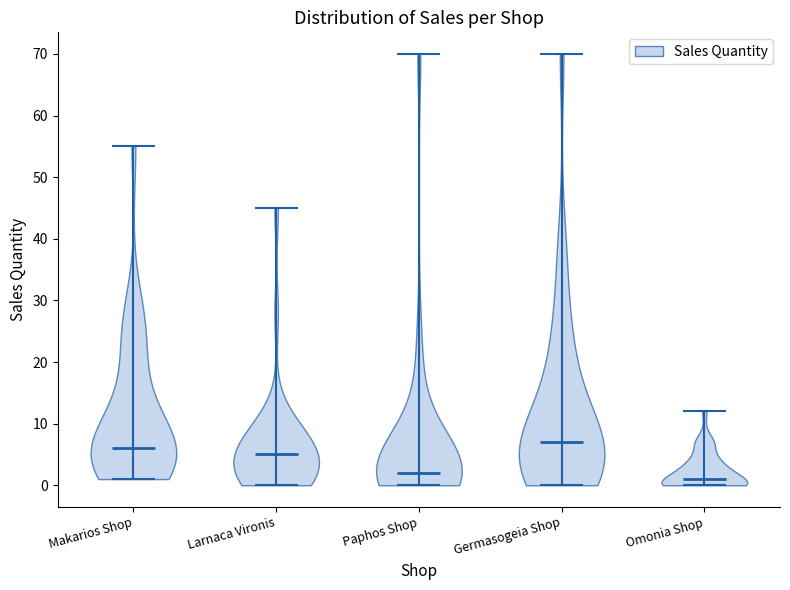

Reading left to right, read every violin against the y-axis: where its median line is, and the lowest and highest points it reaches. The values are not printed on the chart, so give them approximately, as read against the axis.

Makarios Shop: median line 6, lowest point 1, highest point 55
Larnaca Vironis: median line 5, lowest point 0, highest point 45
Paphos Shop: median line 2, lowest point 0, highest point 70
Germasogeia Shop: median line 7, lowest point 0, highest point 70
Omonia Shop: median line 1, lowest point 0, highest point 12